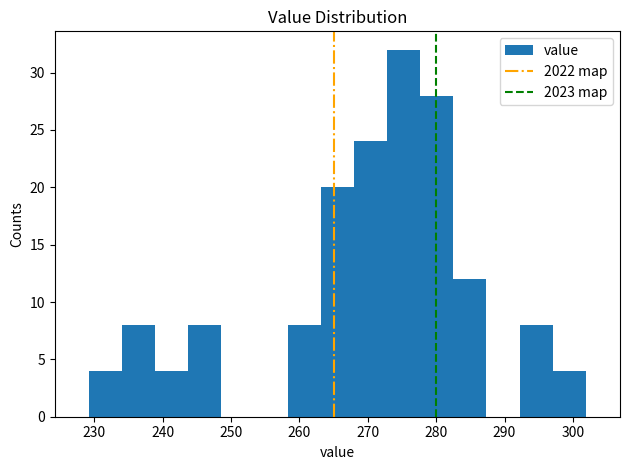

Reading left to right, transcribe this chart: for each bar, give the range it covers on the x-axis and its height. Neither the bar edges nor the heights are printed on the chart, so give them approximately, as read against the axes.

229 to 234: 4
234 to 239: 8
239 to 244: 4
244 to 249: 8
249 to 253: 0
253 to 258: 0
258 to 263: 8
263 to 268: 20
268 to 273: 24
273 to 278: 32
278 to 283: 28
283 to 287: 12
287 to 292: 0
292 to 297: 8
297 to 302: 4